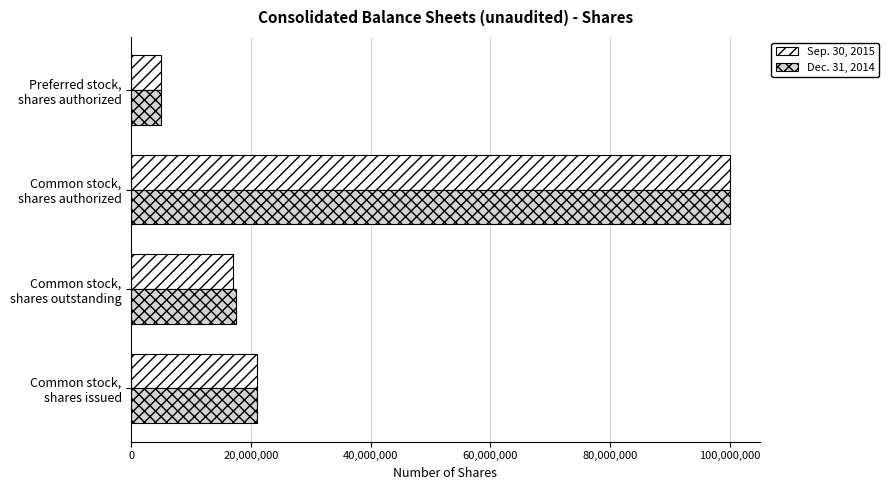

At how many categories does at least one series exceed 7693826?

3